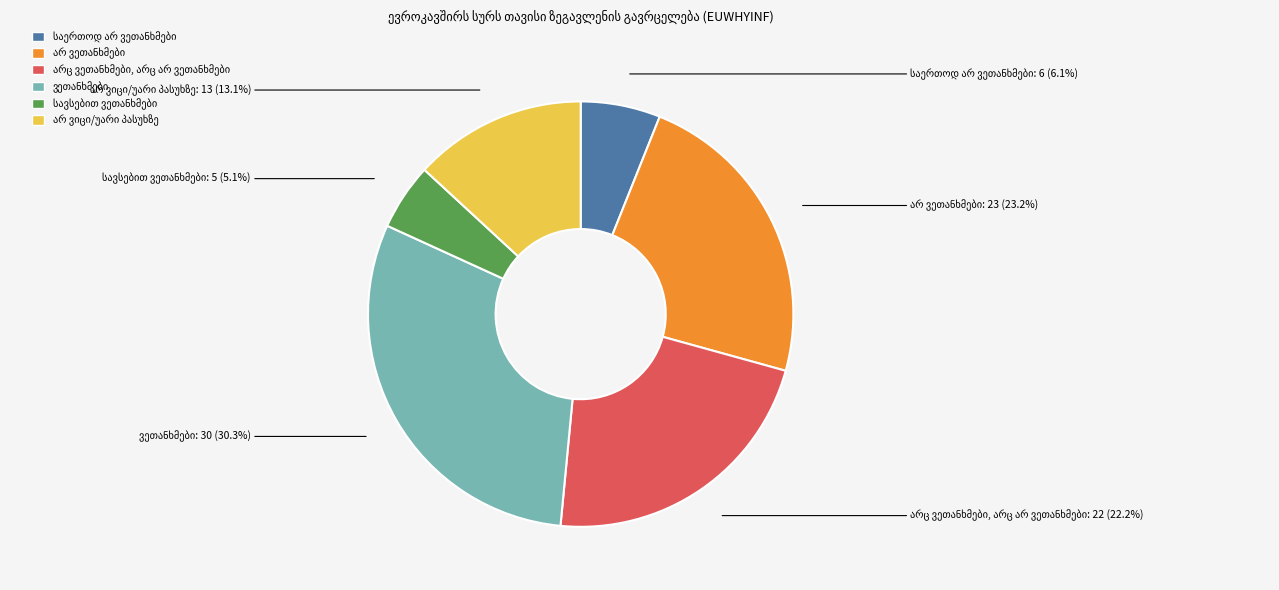

Is there any slice that represents more than half of the pie?

No